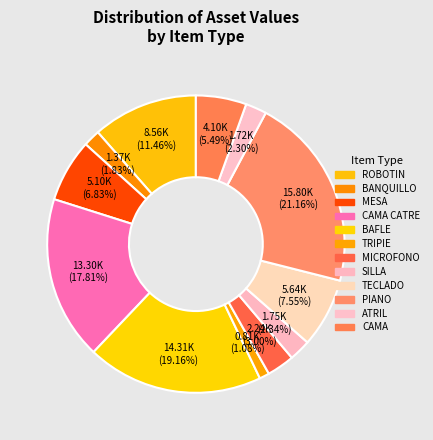

Does TECLADO account for over 50% of the chart?

No